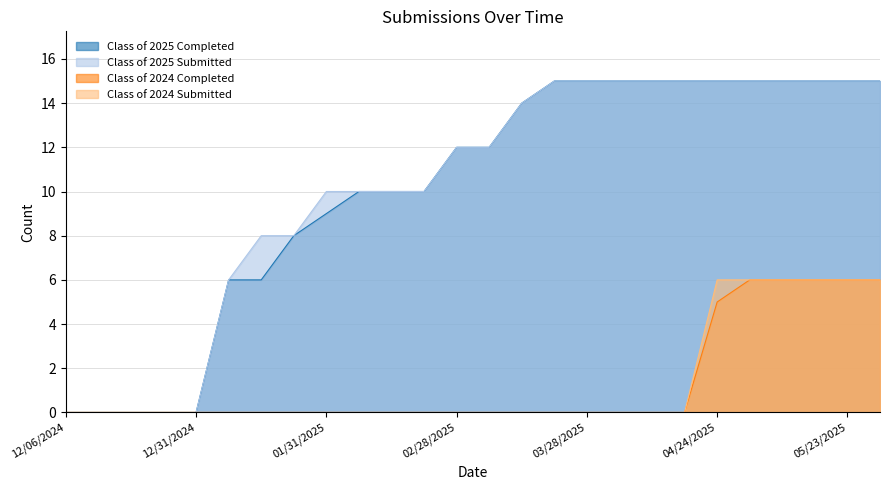

Reading right to left, list all the values displayed in this chart.

Class of 2025 Completed: 15	15	15	15	15	15	15	15	15	15	15	14	12	12	10	10	10	9	8	6	6	0	0	0	0	0
Class of 2025 Submitted: 15	15	15	15	15	15	15	15	15	15	15	14	12	12	10	10	10	10	8	8	6	0	0	0	0	0
Class of 2024 Completed: 6	6	6	6	6	5	0	0	0	0	0	0	0	0	0	0	0	0	0	0	0	0	0	0	0	0
Class of 2024 Submitted: 6	6	6	6	6	6	0	0	0	0	0	0	0	0	0	0	0	0	0	0	0	0	0	0	0	0